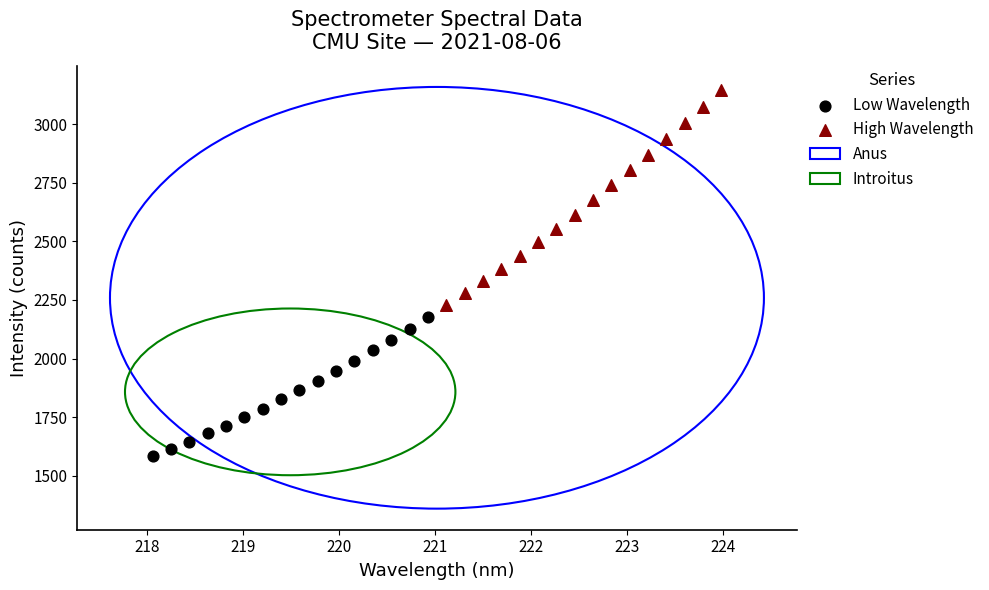

Which series contains the lowest Y value?

Low Wavelength